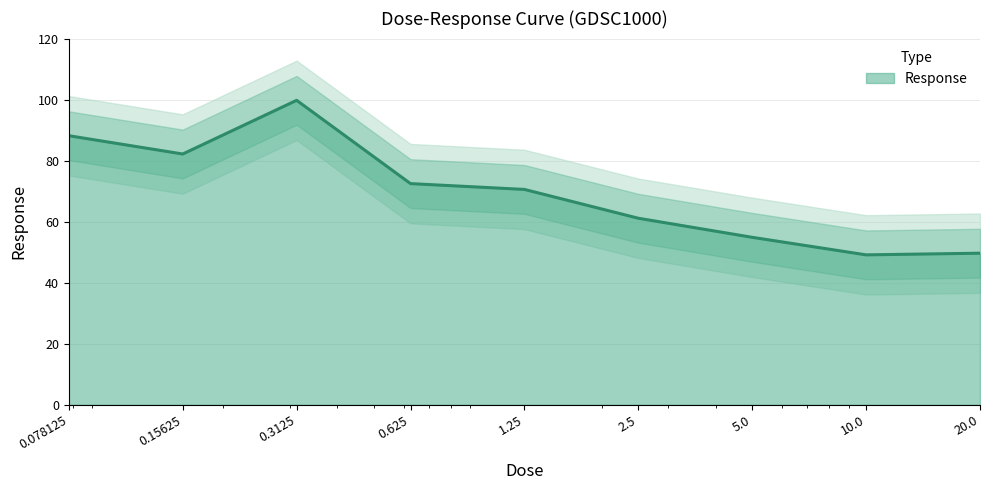

How many distinct data groups are displayed?

1